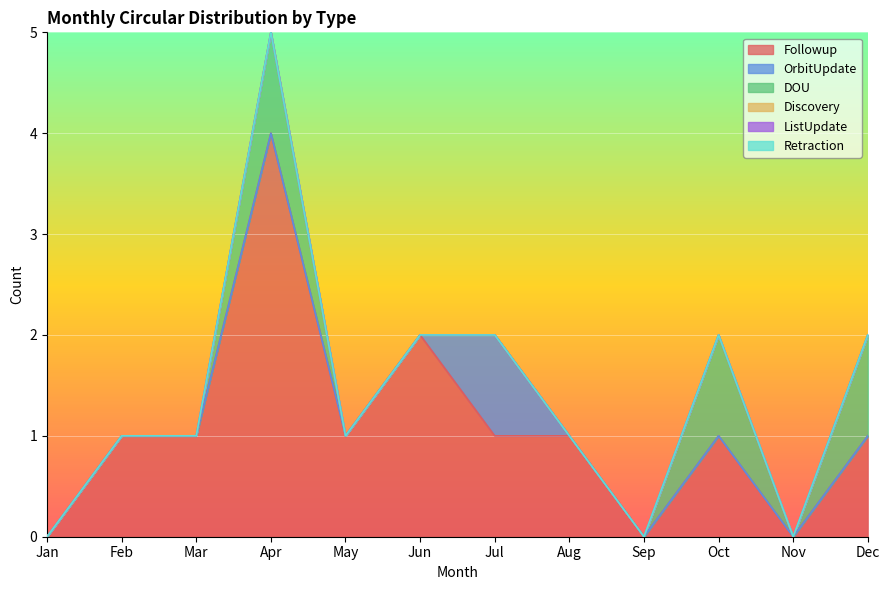

In Followup, how many points are higher than both neighbors (excluding endpoints)?

3